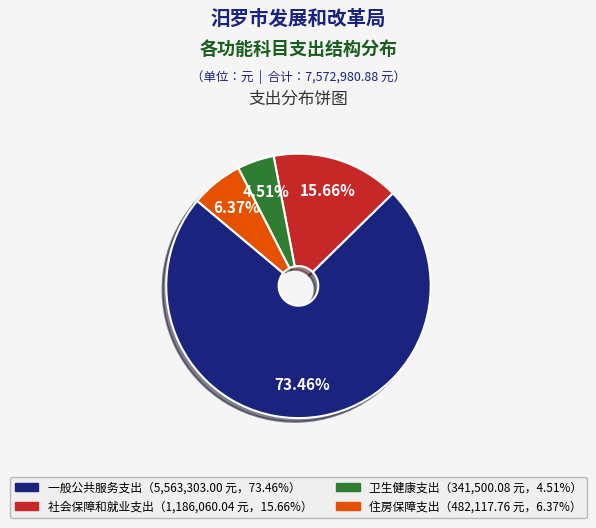

Is there a majority slice in this chart?

Yes